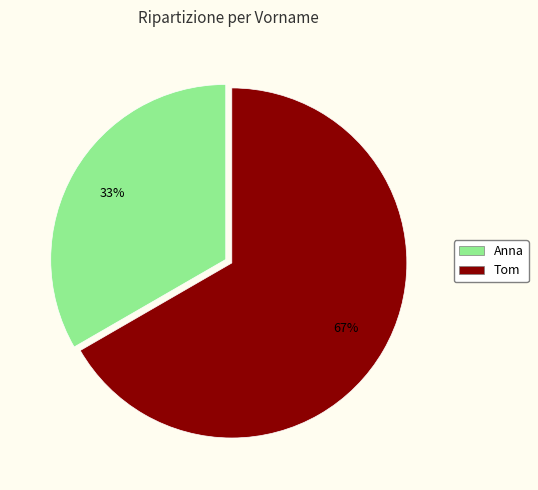

Is it true that Anna is 33% of the pie?

True